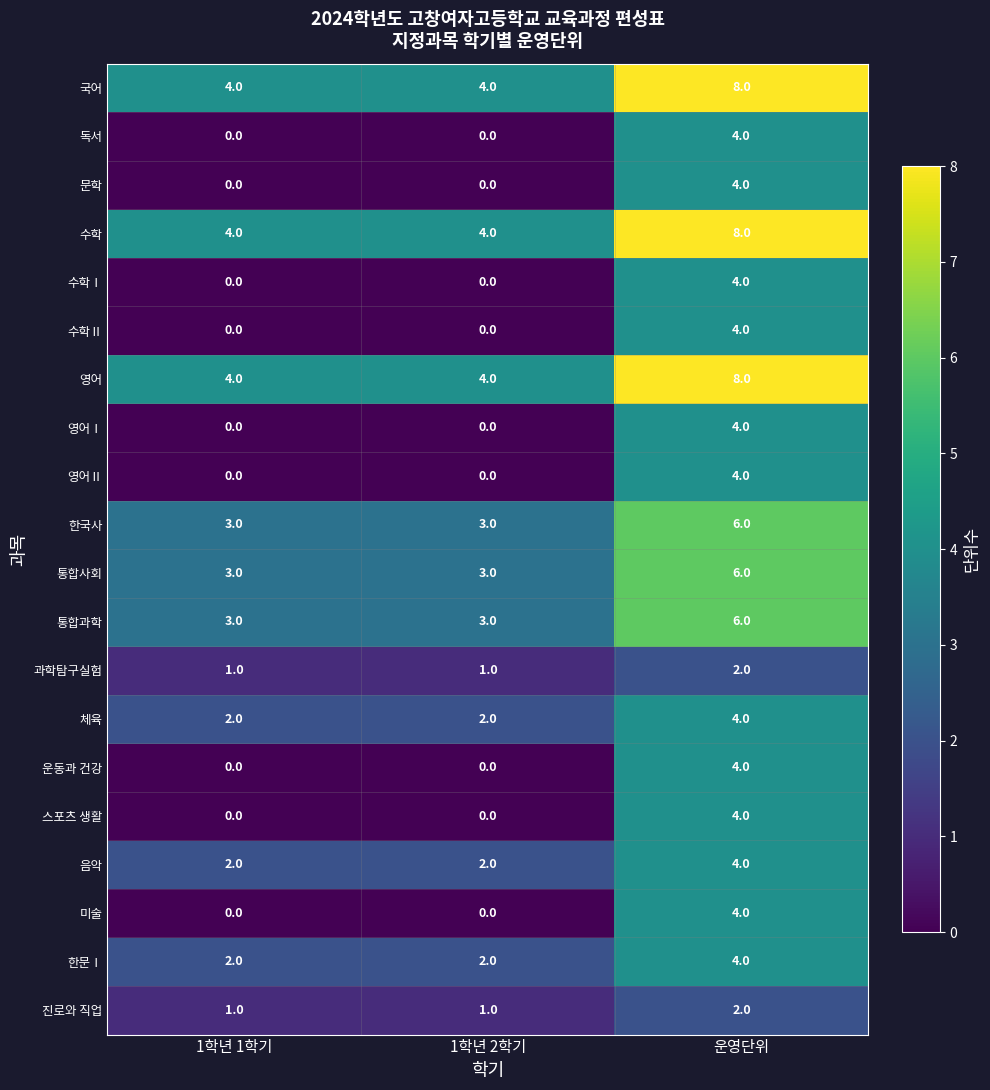

What is the sum of the 통합과학 values at 1학년 2학기 and 운영단위?

9